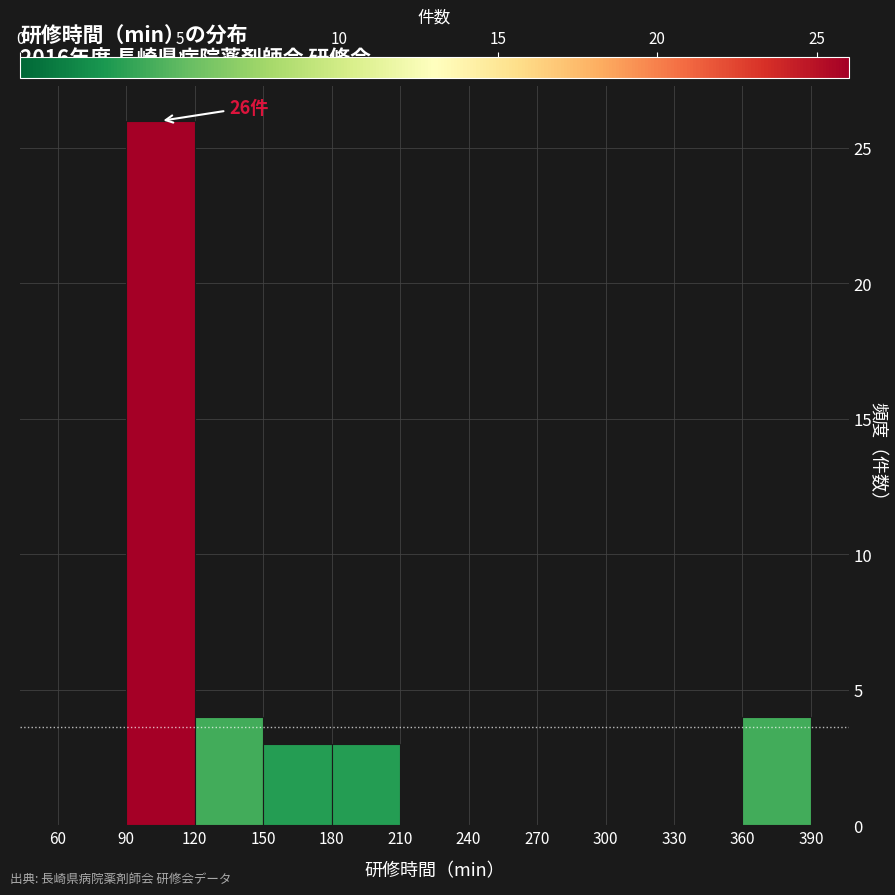

Which range on the x-axis has the tallest bar?

90 to 120